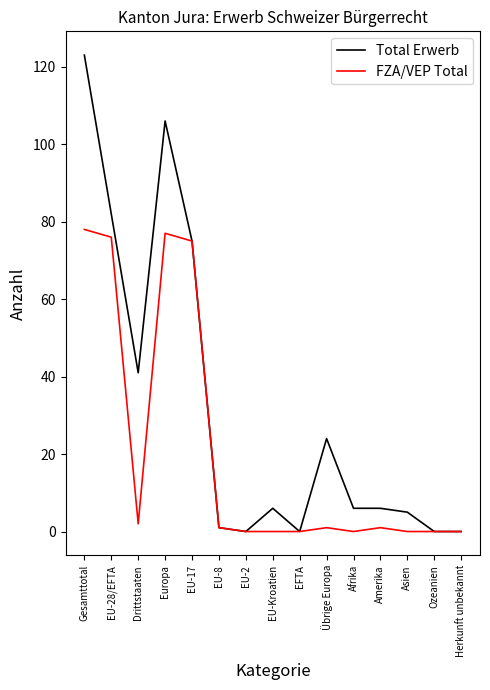

What is the difference between the maximum and minimum values in the FZA/VEP Total series?

78